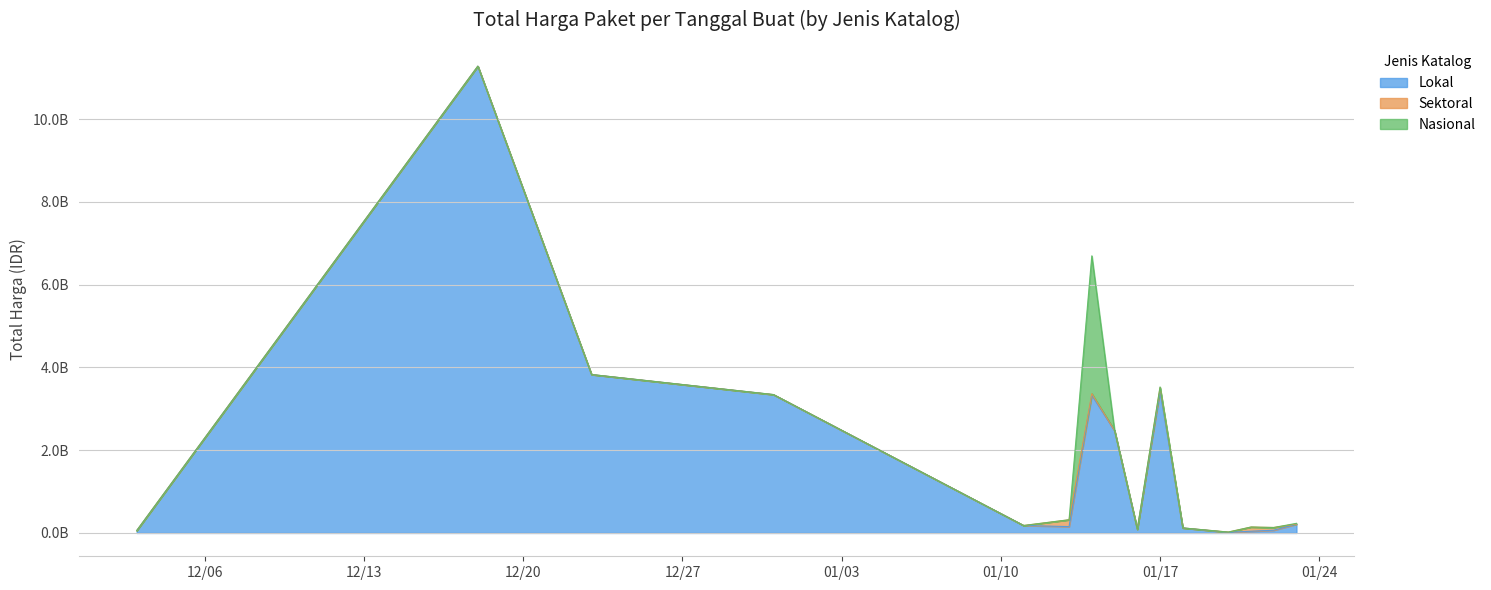

At which label does Lokal first exceed 179922180?

2024-12-18